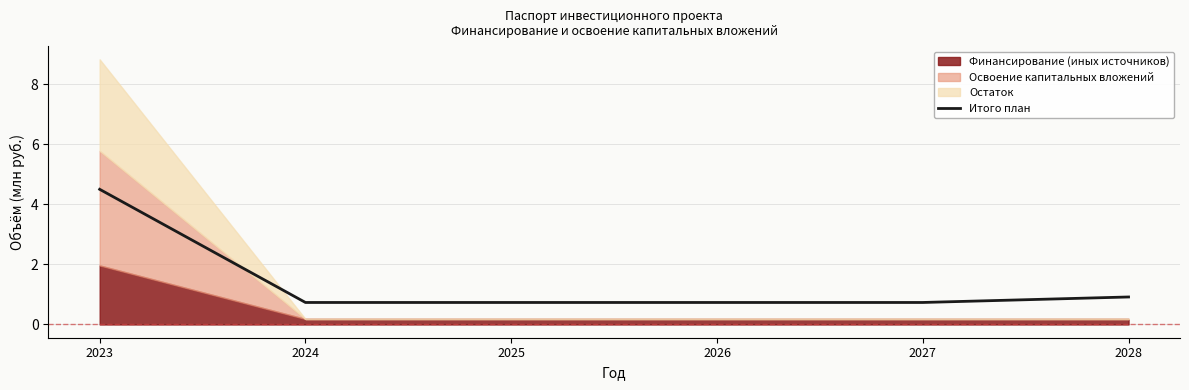

The Итого план series shows 4.5 at 2023. True or false?

True